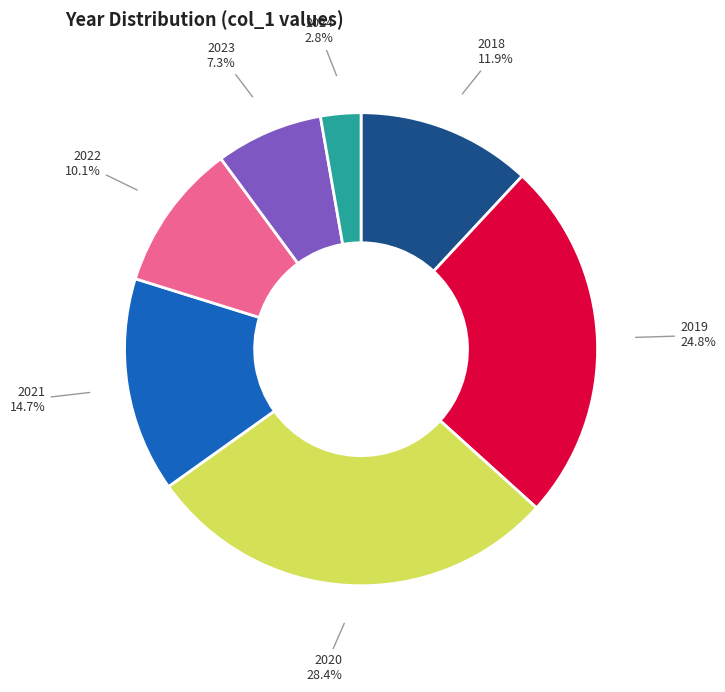

Between 2020 and 2024, which is larger?

2020